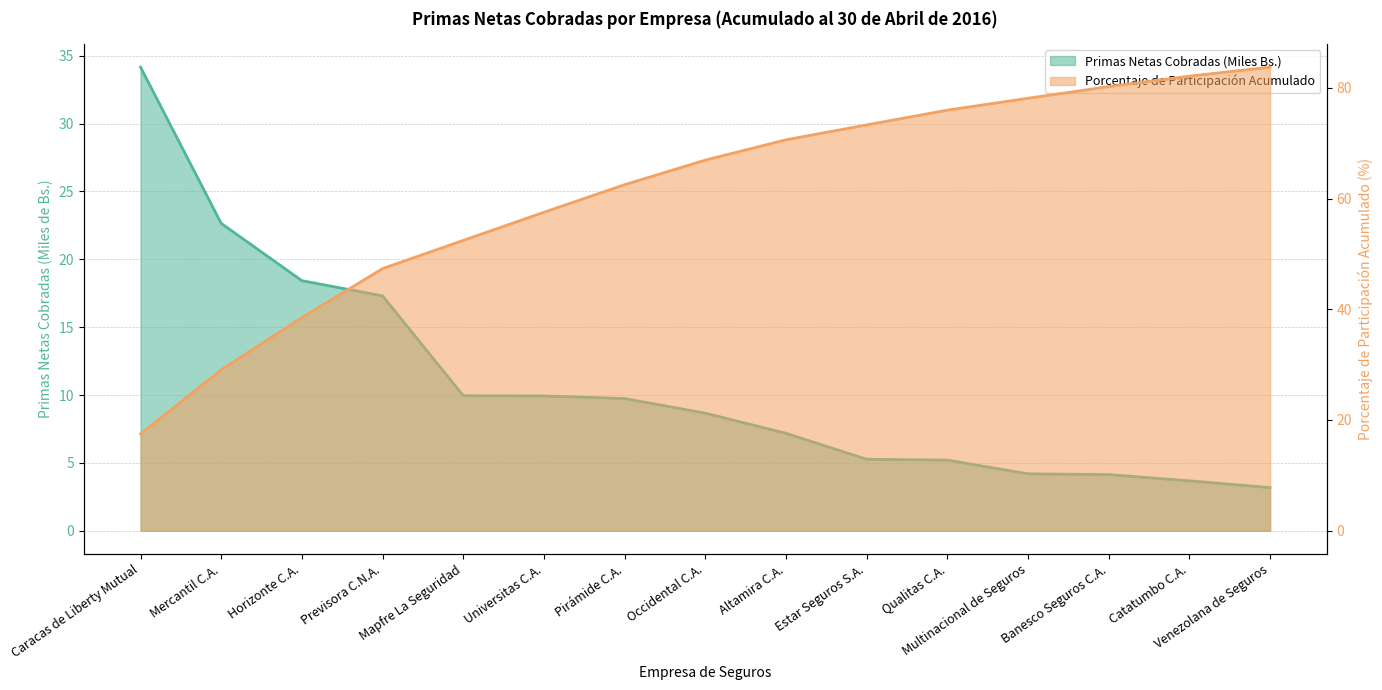

True or false: Porcentaje de Participación Acumulado and Primas Netas Cobradas (Miles Bs.) intersect in this chart.

True